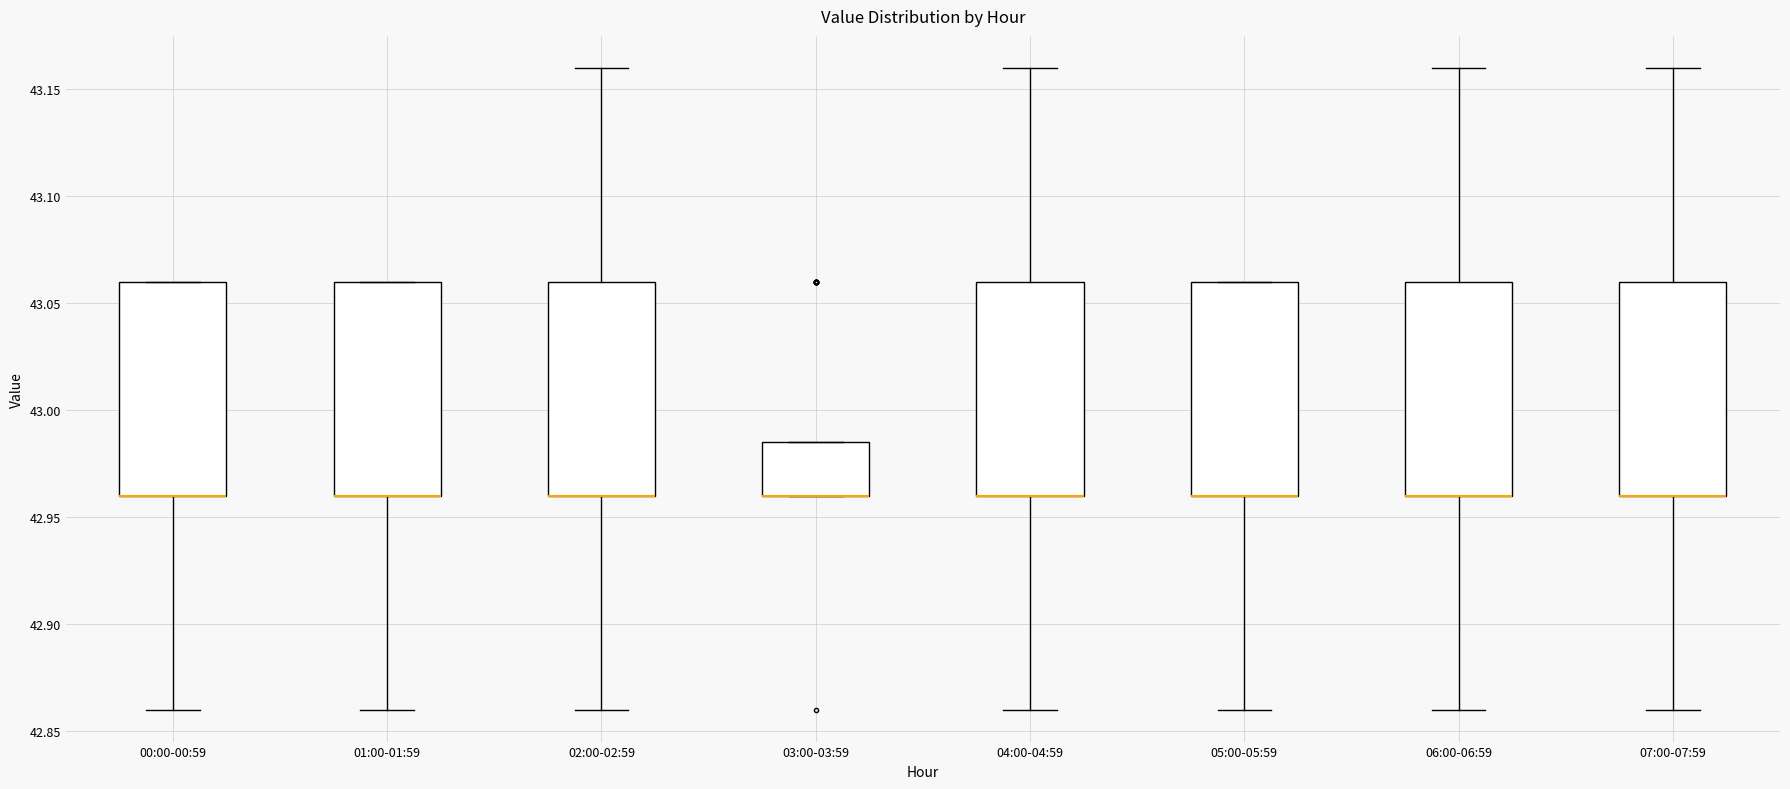

Reading left to right, read every box against the y-axis: the position of its median line, the range the box covers, and the ends of its whiskers. The values are not printed on the chart, so give them approximately, as read against the axis.

00:00-00:59: median 42.960 (drawn on the box's lower edge), box 42.960 to 43.060, whiskers 42.860 to 43.060
01:00-01:59: median 42.960 (drawn on the box's lower edge), box 42.960 to 43.060, whiskers 42.860 to 43.060
02:00-02:59: median 42.960 (drawn on the box's lower edge), box 42.960 to 43.060, whiskers 42.860 to 43.160
03:00-03:59: median 42.960 (drawn on the box's lower edge), box 42.960 to 42.985, whiskers 42.960 to 42.985
04:00-04:59: median 42.960 (drawn on the box's lower edge), box 42.960 to 43.060, whiskers 42.860 to 43.160
05:00-05:59: median 42.960 (drawn on the box's lower edge), box 42.960 to 43.060, whiskers 42.860 to 43.060
06:00-06:59: median 42.960 (drawn on the box's lower edge), box 42.960 to 43.060, whiskers 42.860 to 43.160
07:00-07:59: median 42.960 (drawn on the box's lower edge), box 42.960 to 43.060, whiskers 42.860 to 43.160